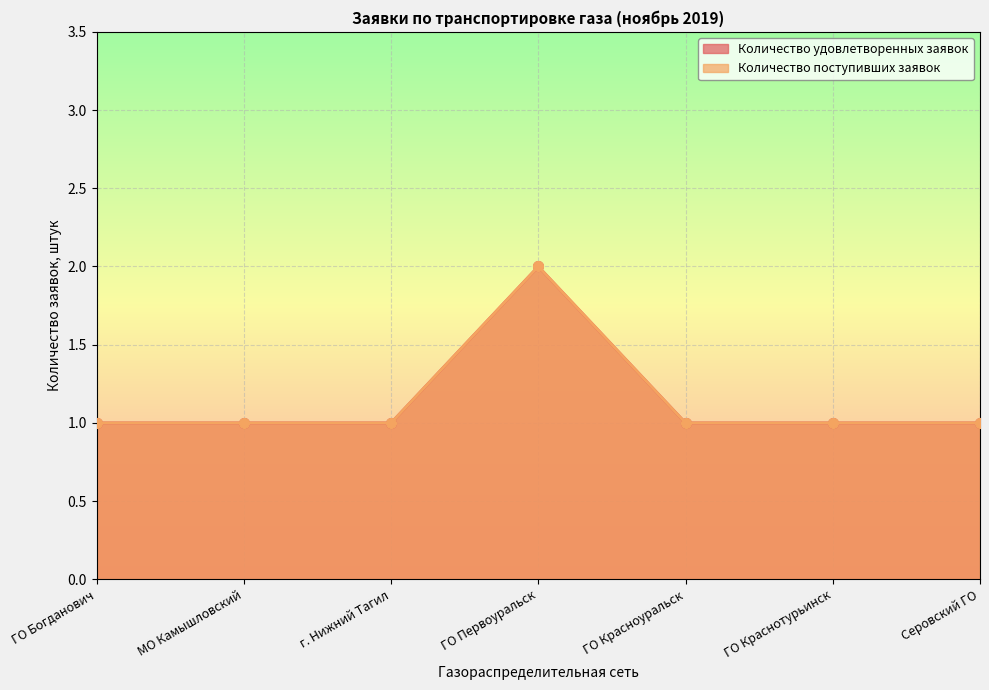

Where is the first local maximum for Количество удовлетворенных заявок?

ГО Первоуральск